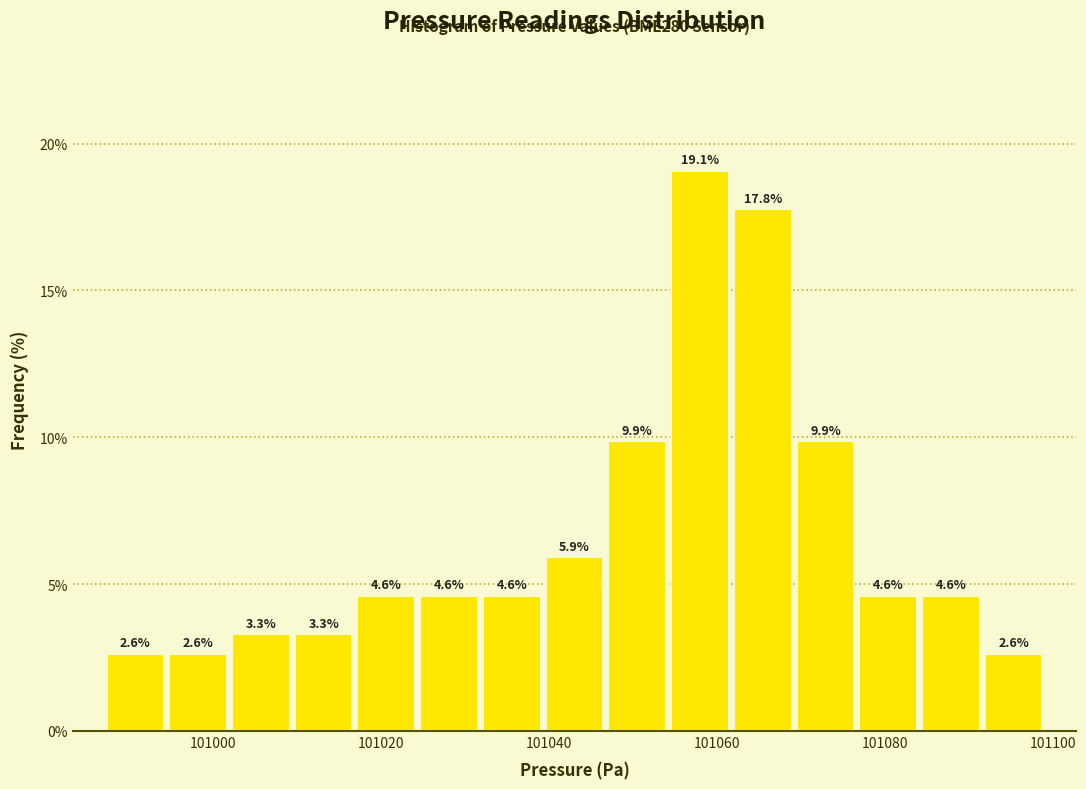

Around what value on the x-axis is the tallest bar? Give the approximate position of its centre, as read against the axis.

101058